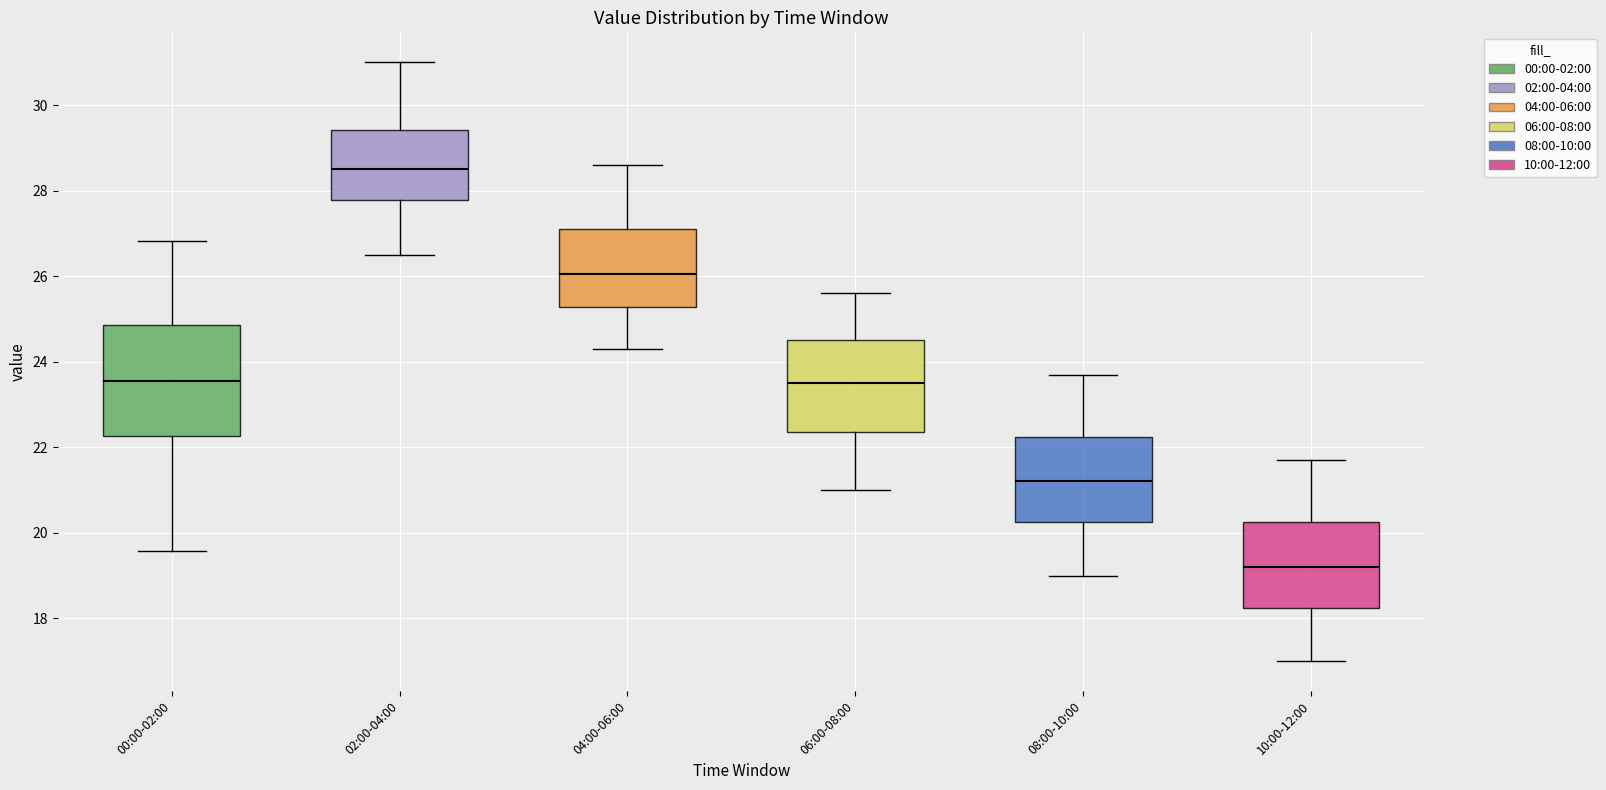

Which box's median line is the lowest?

10:00-12:00